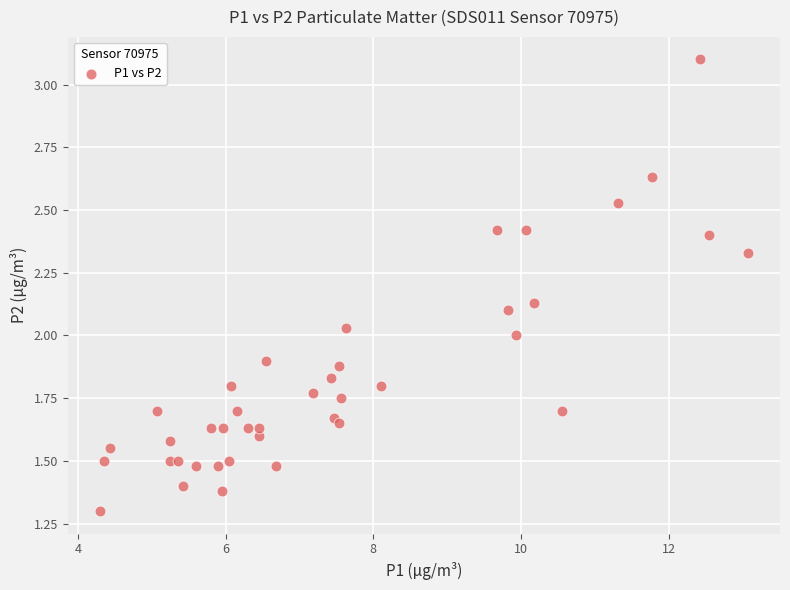

What is the range of X values (max minus min)?

8.8